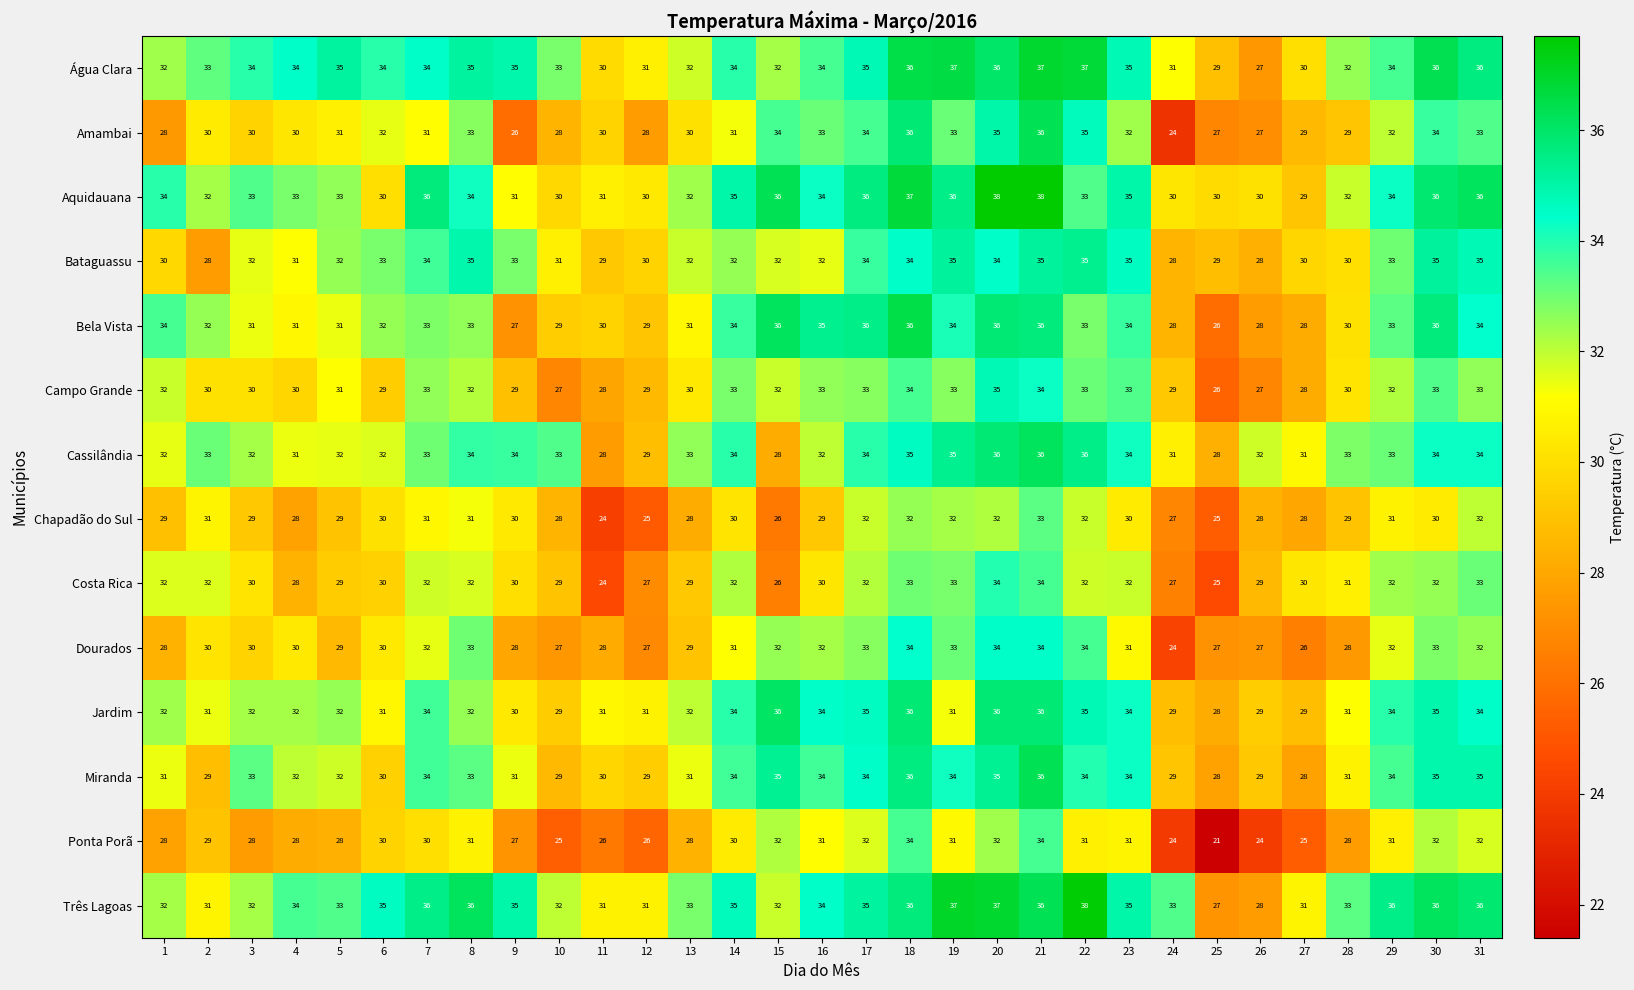

Rank the series by their maximum value, from lowest to highest.

Chapadão do Sul, Ponta Porã, Costa Rica, Dourados, Campo Grande, Bataguassu, Jardim, Cassilândia, Amambai, Miranda, Bela Vista, Água Clara, Três Lagoas, Aquidauana